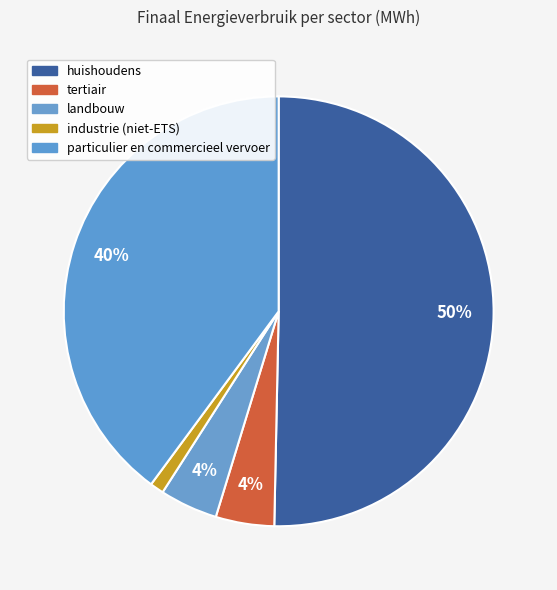

Count the number of slices in the pie.

5